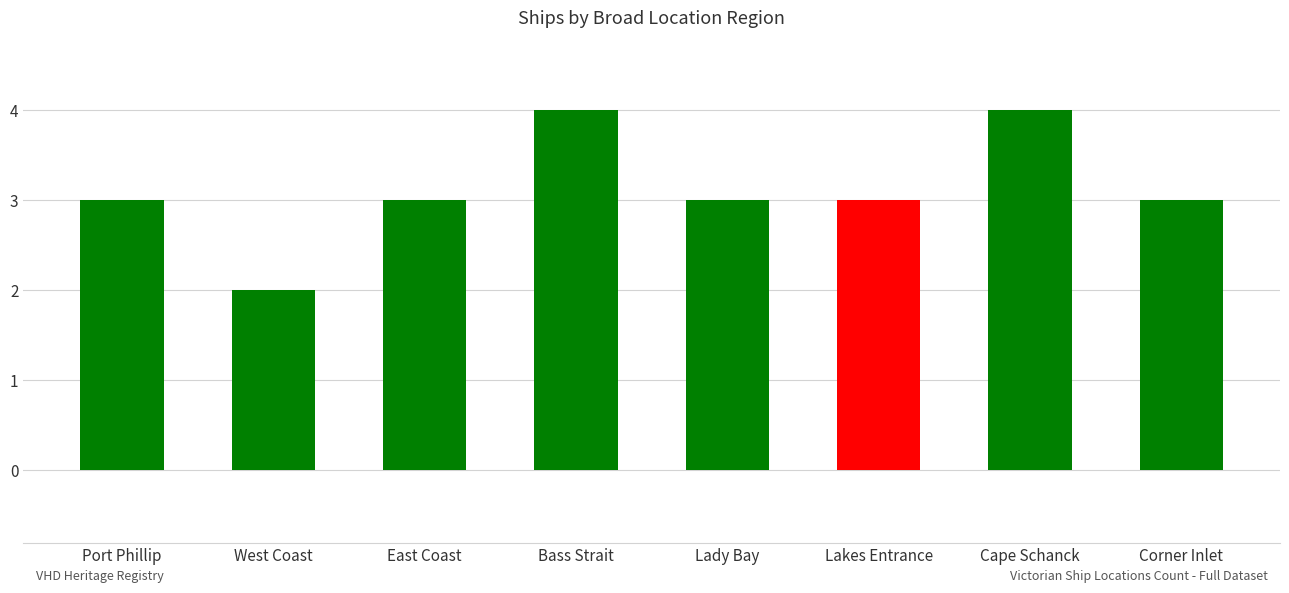

Reading left to right, transcribe all the data shown in this chart.

3	2	3	4	3	3	4	3